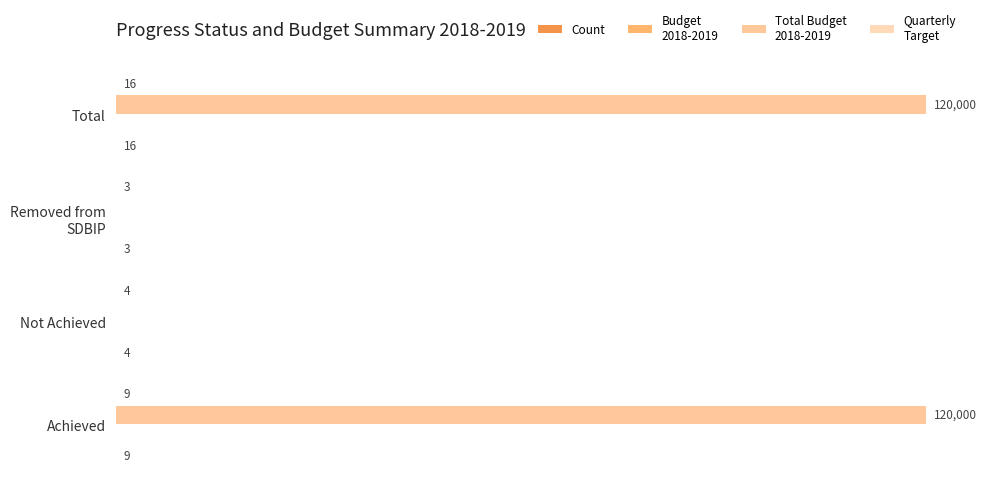

Reading right to left, list all the values displayed in this chart.

Count: 16.0	3.0	4.0	9.0
Budget
2018-2019: 0.2	0.2	0.2	0.2
Total Budget
2018-2019: 120000.0	0.0	0.0	120000.0
Quarterly
Target: 16.0	3.0	4.0	9.0